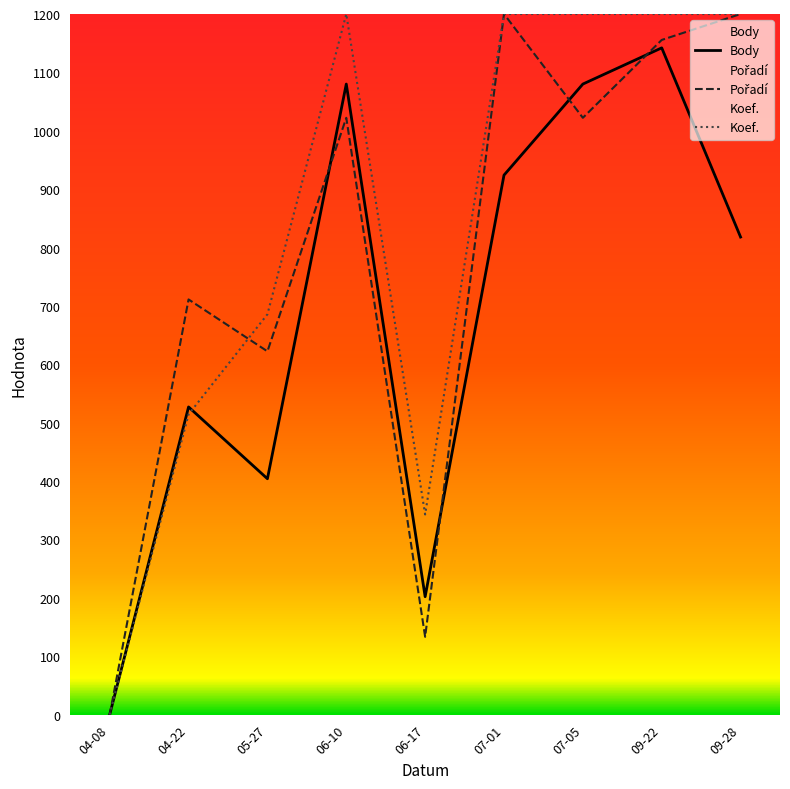

How many data points does each series have?

9